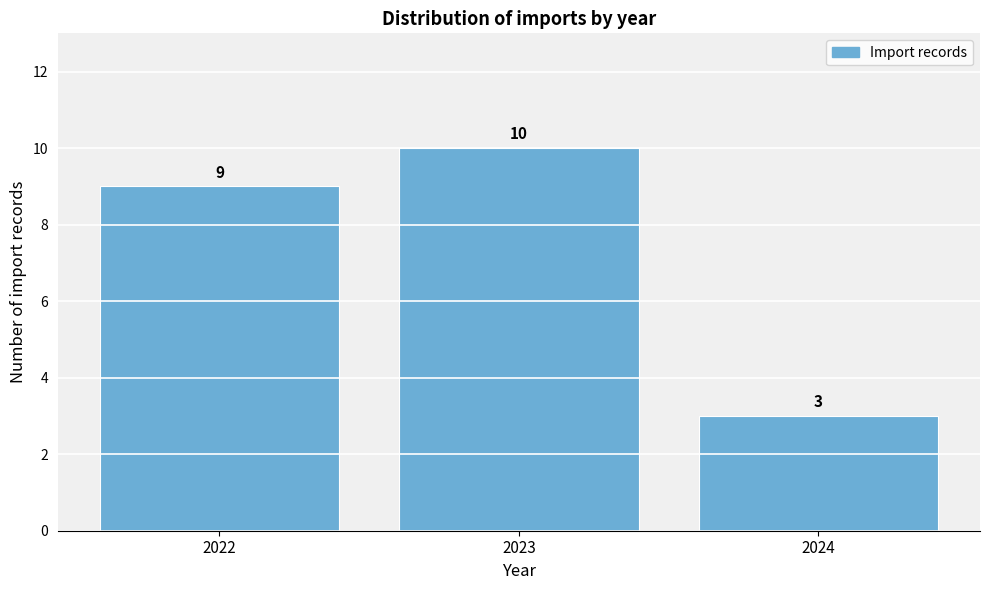

Reading left to right, transcribe all the data shown in this chart.

2022=9	2023=10	2024=3